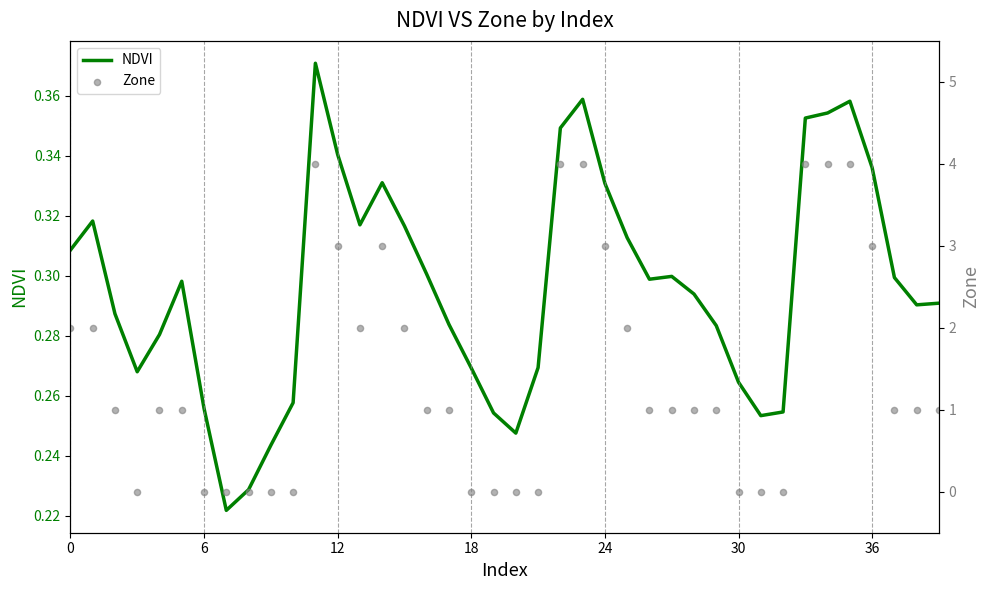

Which series has the largest total across all categories?

Zone